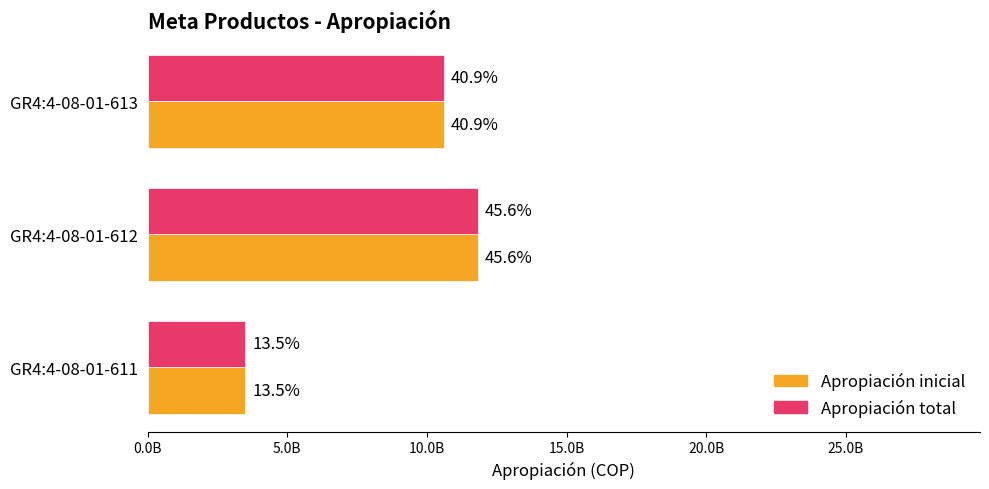

What is the value of the Apropiación inicial bar at the 1st from the left?

3500000000